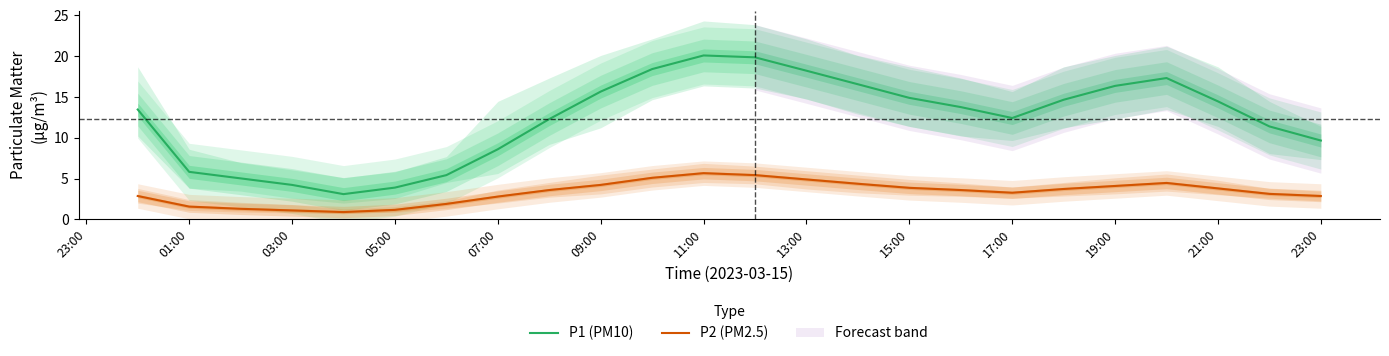

True or false: P1 (PM10) and P2 (PM2.5) intersect in this chart.

False